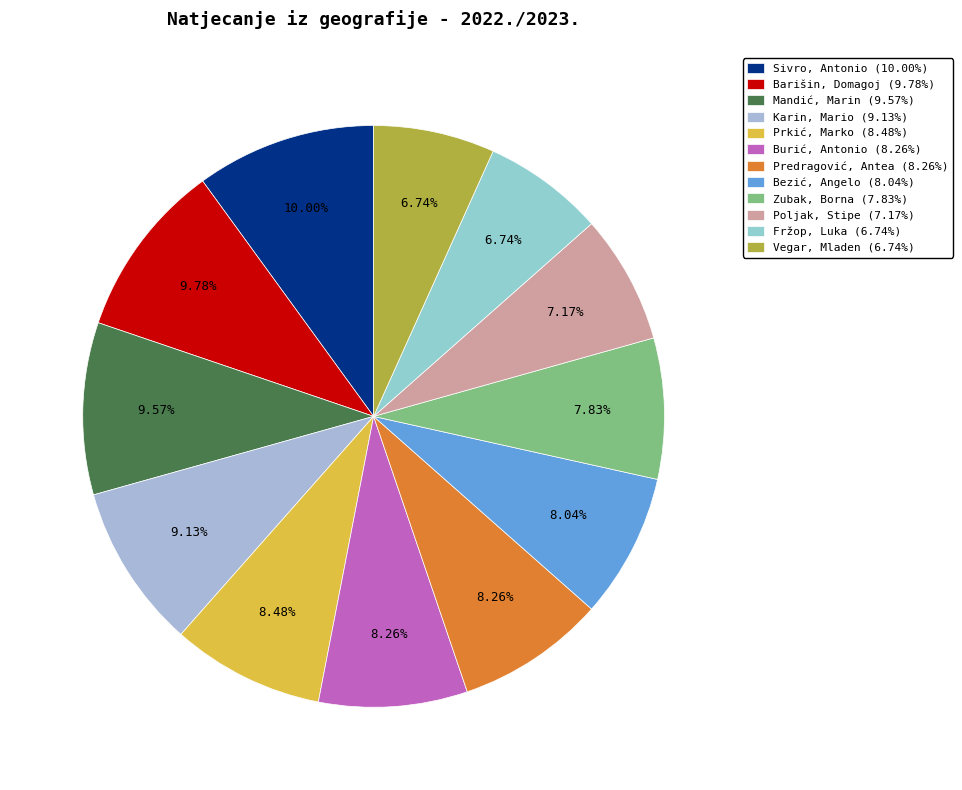

To the nearest percent, what is the average slice percentage?

8%